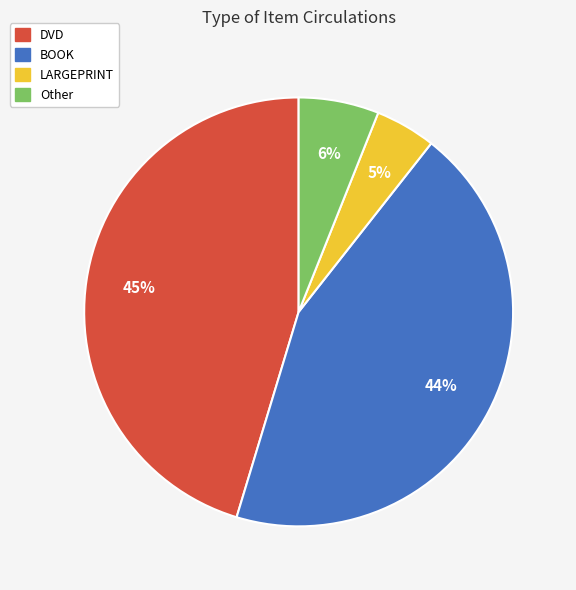

Does any single category account for the majority?

No